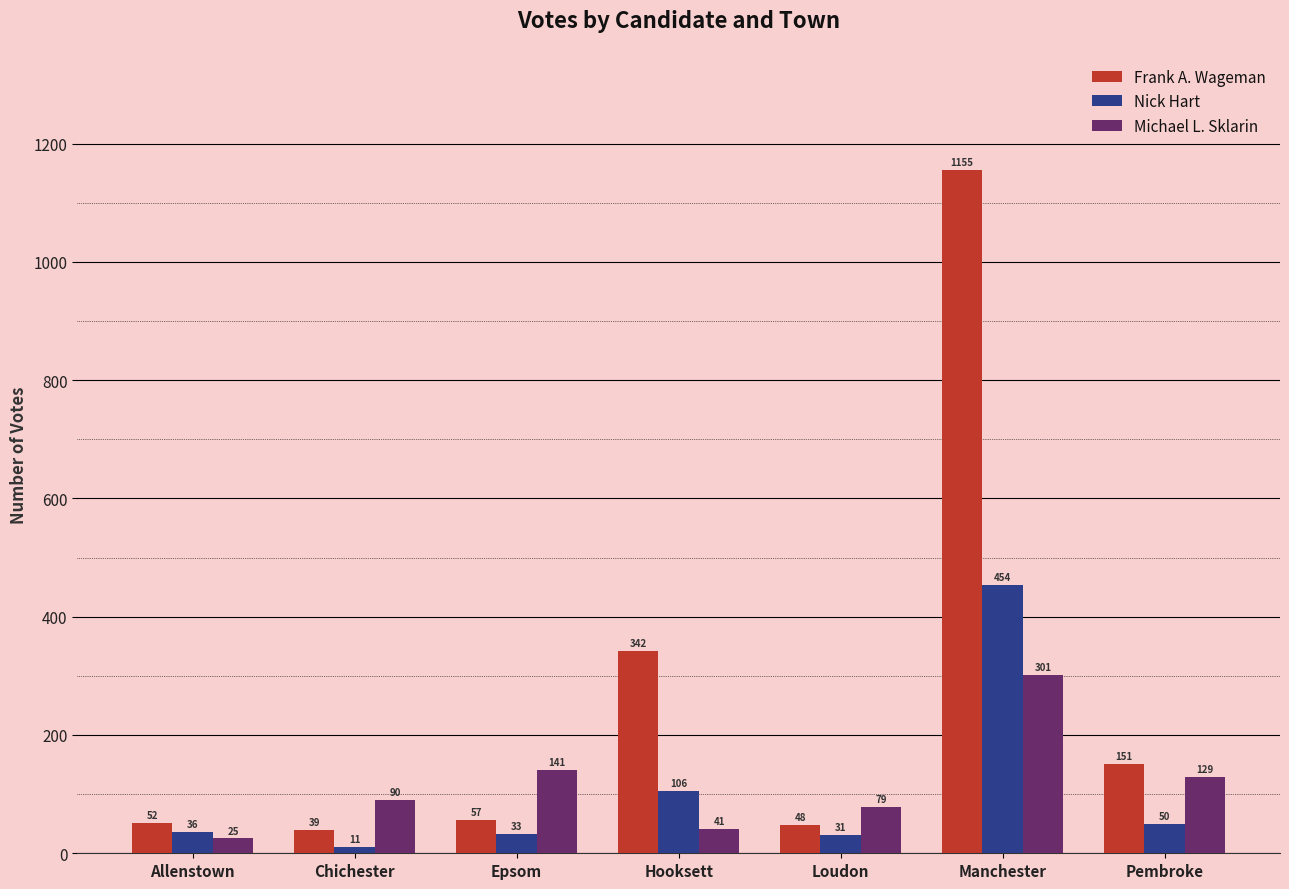

List the series in order of their peak value, lowest first.

Michael L. Sklarin, Nick Hart, Frank A. Wageman